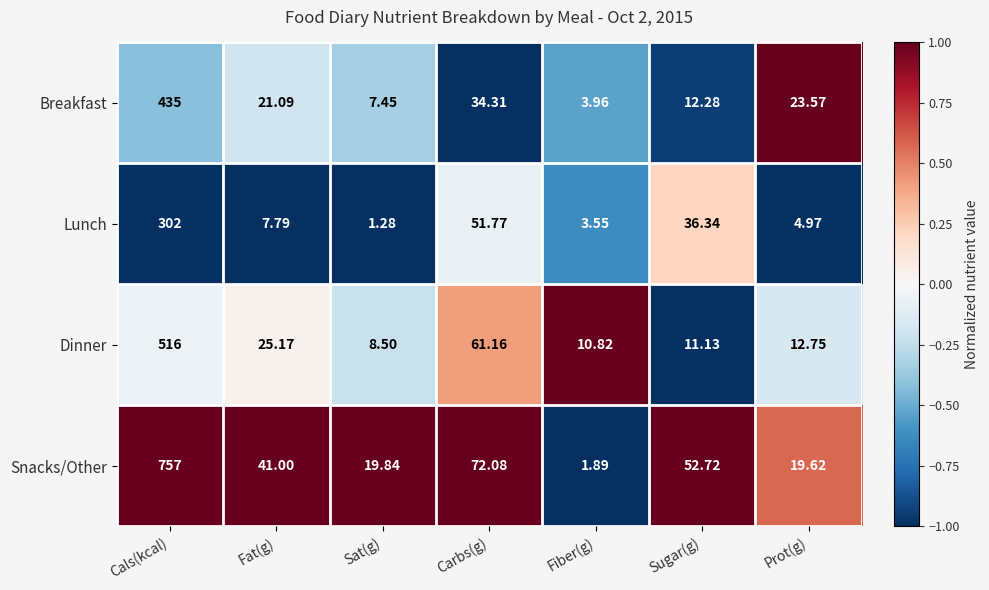

At which label does Snacks/Other reach its minimum?

Fiber(g)